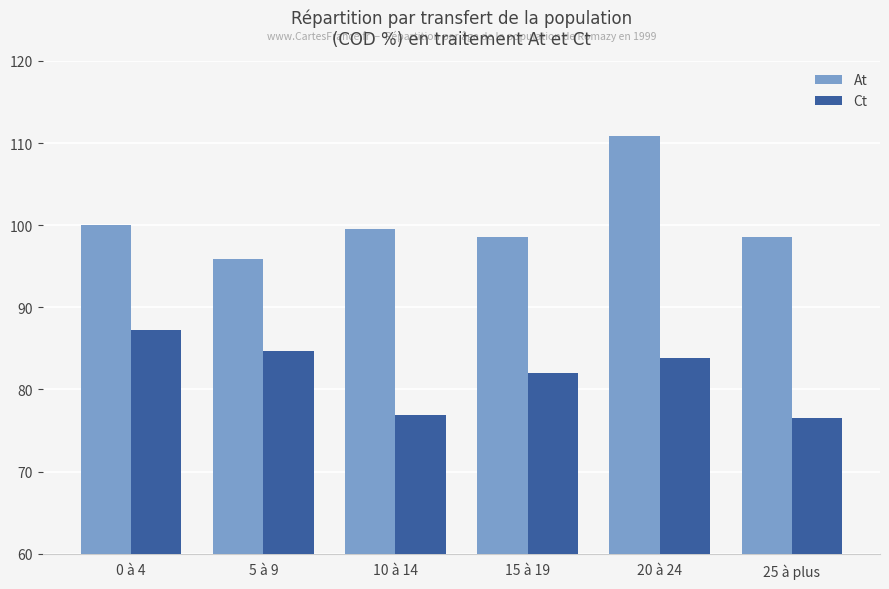

Between 15 à 19 and 25 à plus, which series saw the biggest shift?

Ct